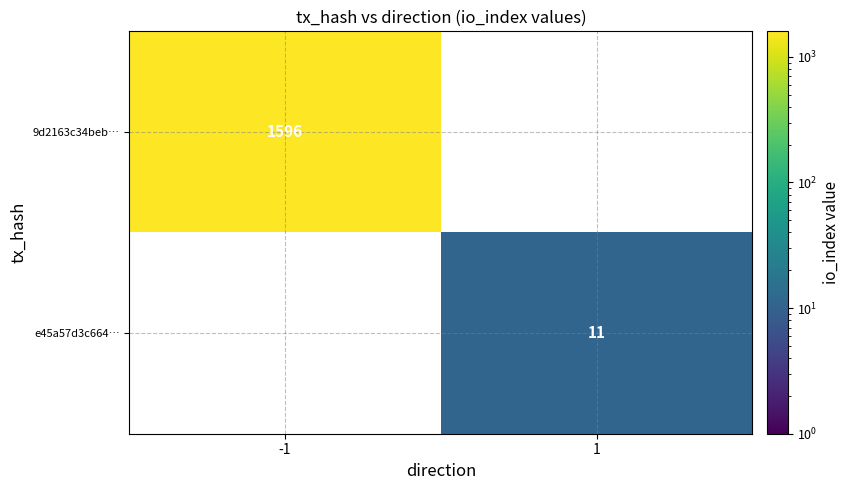

Which label corresponds to the largest value in the chart?

-1